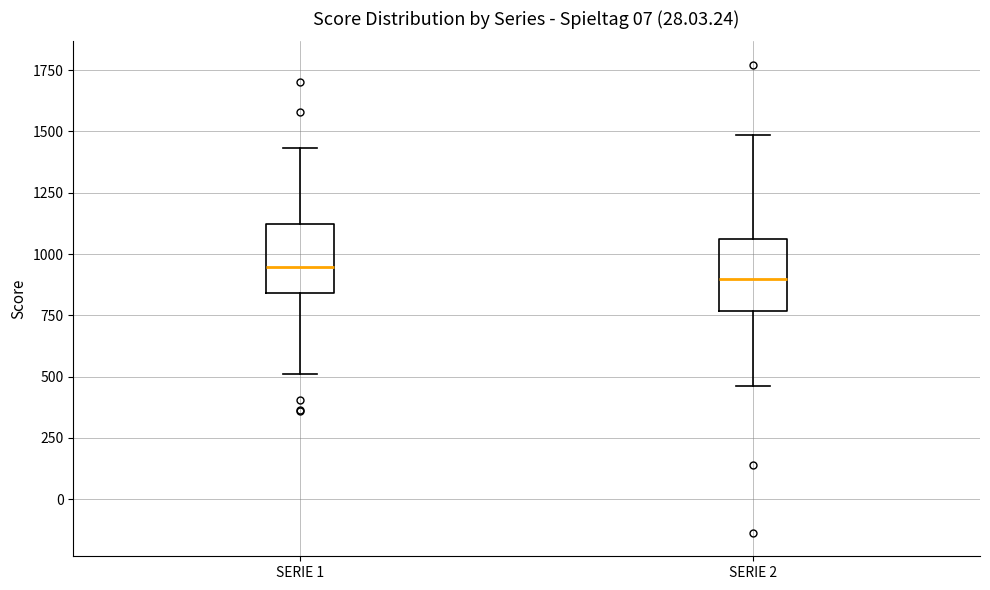

Reading left to right, read every box against the y-axis: the position of its median line, the range the box covers, and the ends of its whiskers. The values are not printed on the chart, so give them approximately, as read against the axis.

SERIE 1: median 950, box 850 to 1100, whiskers 500 to 1450
SERIE 2: median 900, box 750 to 1050, whiskers 450 to 1500